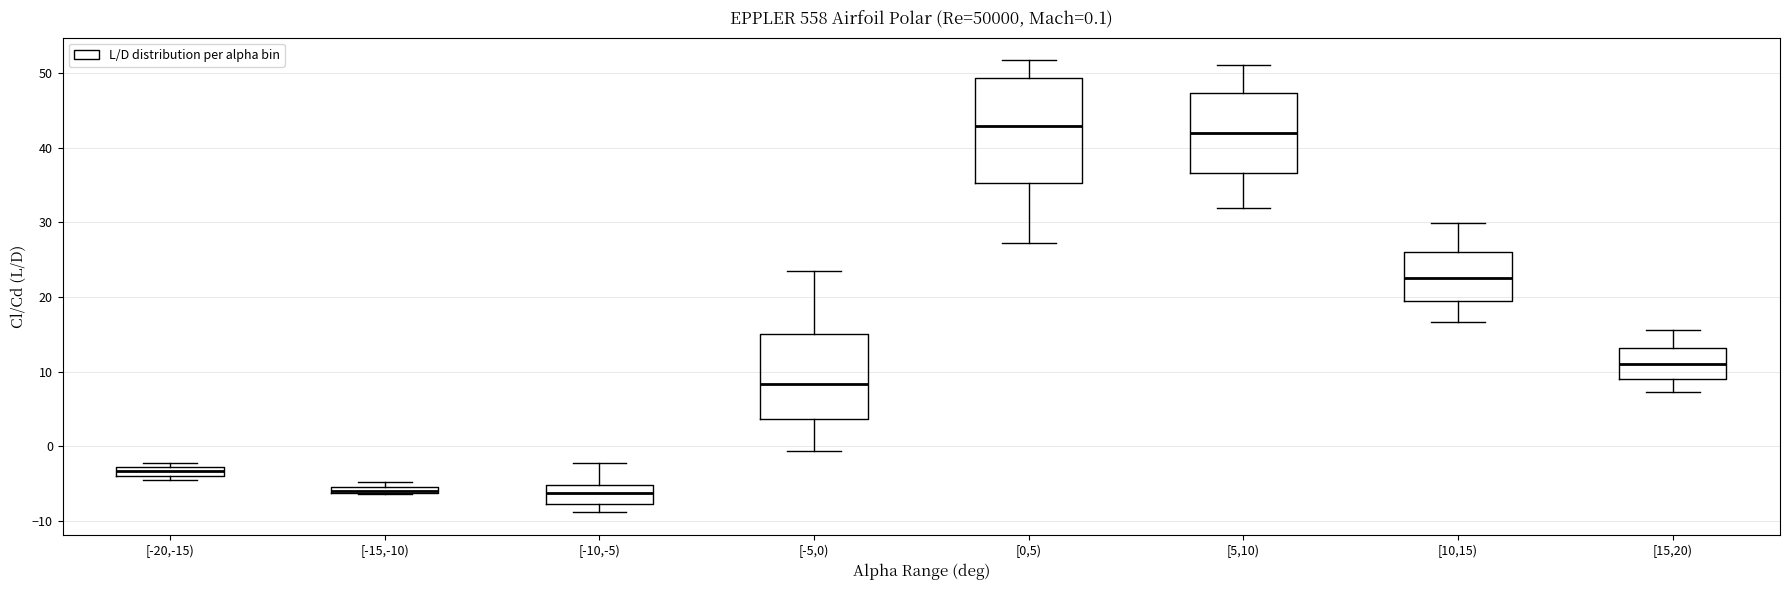

Comparing the boxes themselves (not the whiskers), which one is the tallest?

[0,5)